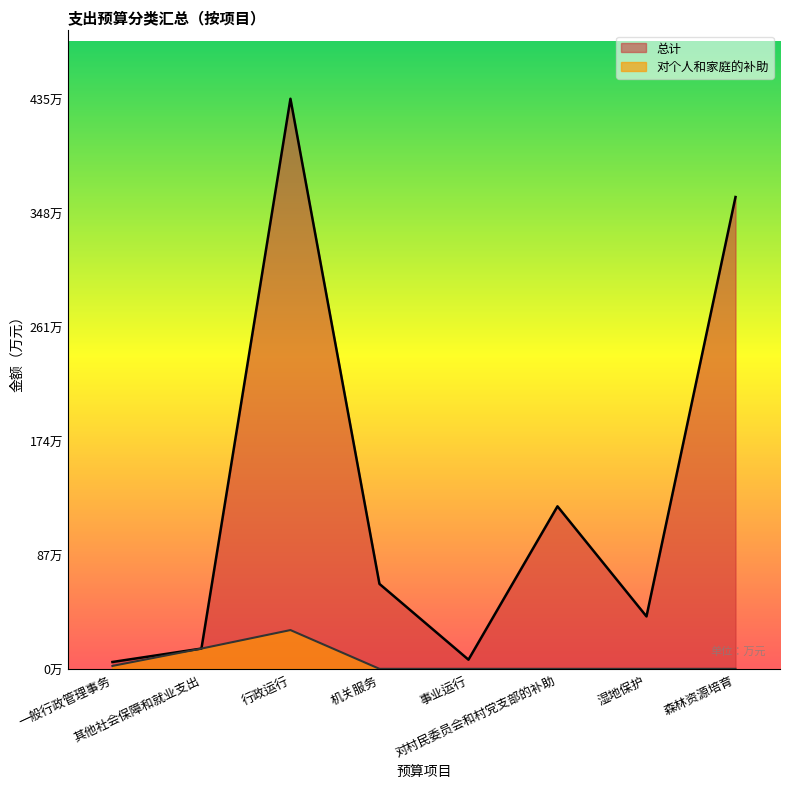

True or false: 对个人和家庭的补助 and 总计 intersect in this chart.

False